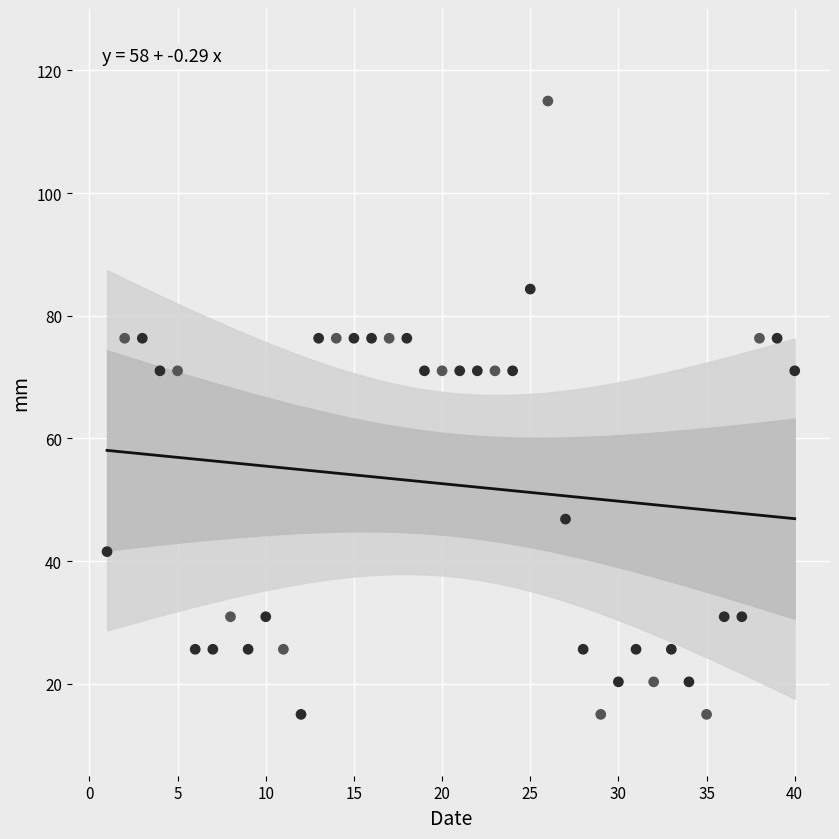

What is the range of Y values (max minus min)?

100.0